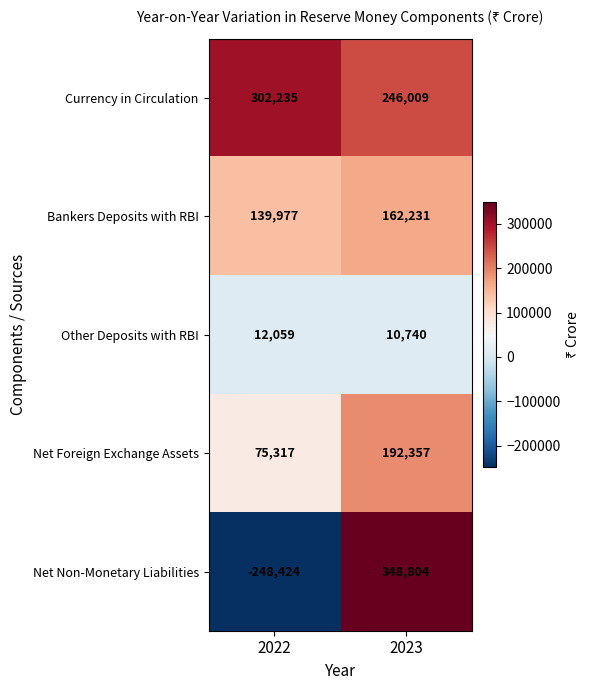

Reading left to right, extract all data points from this chart.

Currency in Circulation: 302235	246009
Bankers Deposits with RBI: 139977	162231
Other Deposits with RBI: 12059	10740
Net Foreign Exchange Assets: 75317	192357
Net Non-Monetary Liabilities: -248424	348804